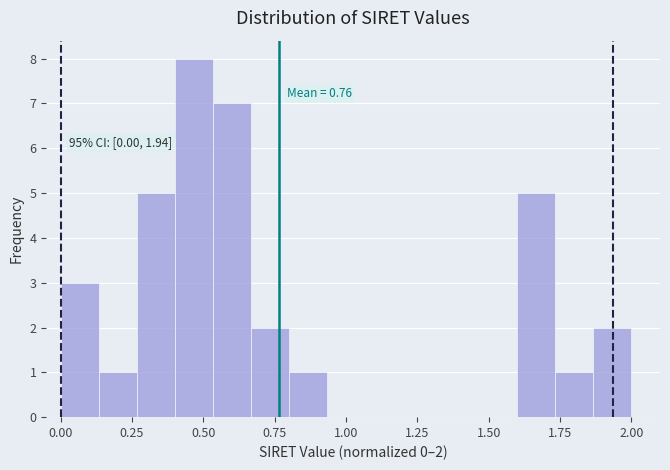

Read against the x-axis, roughly where is the centre of the tallest bar?

0.45